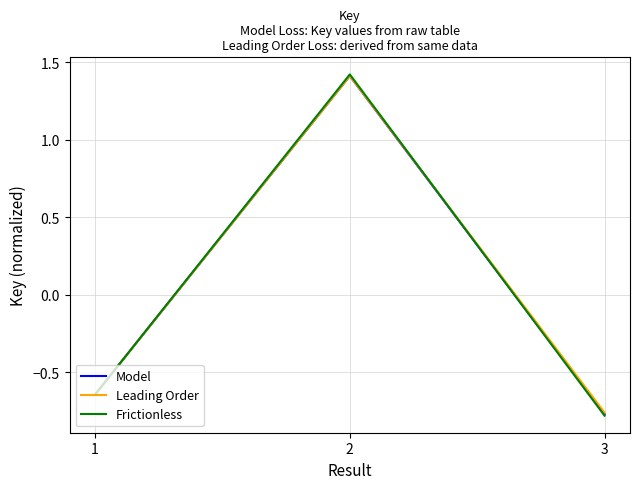

How many lines are shown in the chart?

3